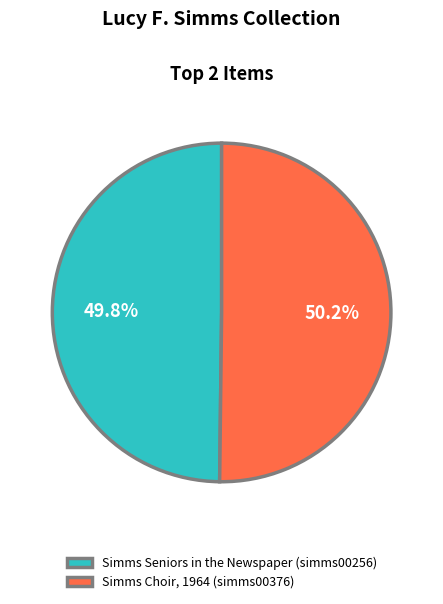

The Simms Seniors in the Newspaper (simms00256) slice represents 40% of the pie. True or false?

False